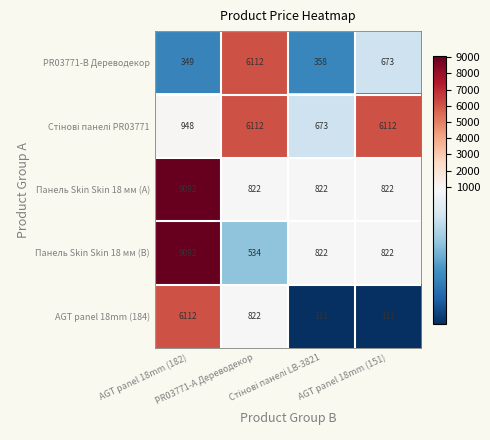

Between PR03771-А Дереводекор and AGT panel 18mm (151), which series saw the biggest shift?

PR03771-B Дереводекор